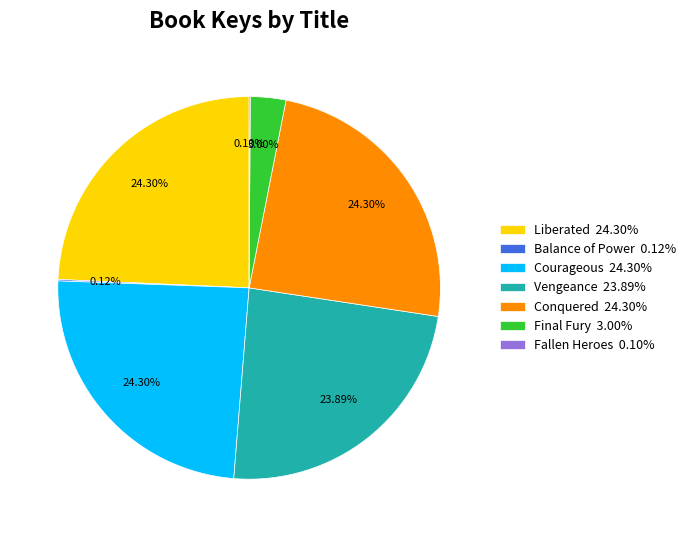

Which has a higher value, Final Fury 3.00% or Courageous 24.30%?

Courageous 24.30%